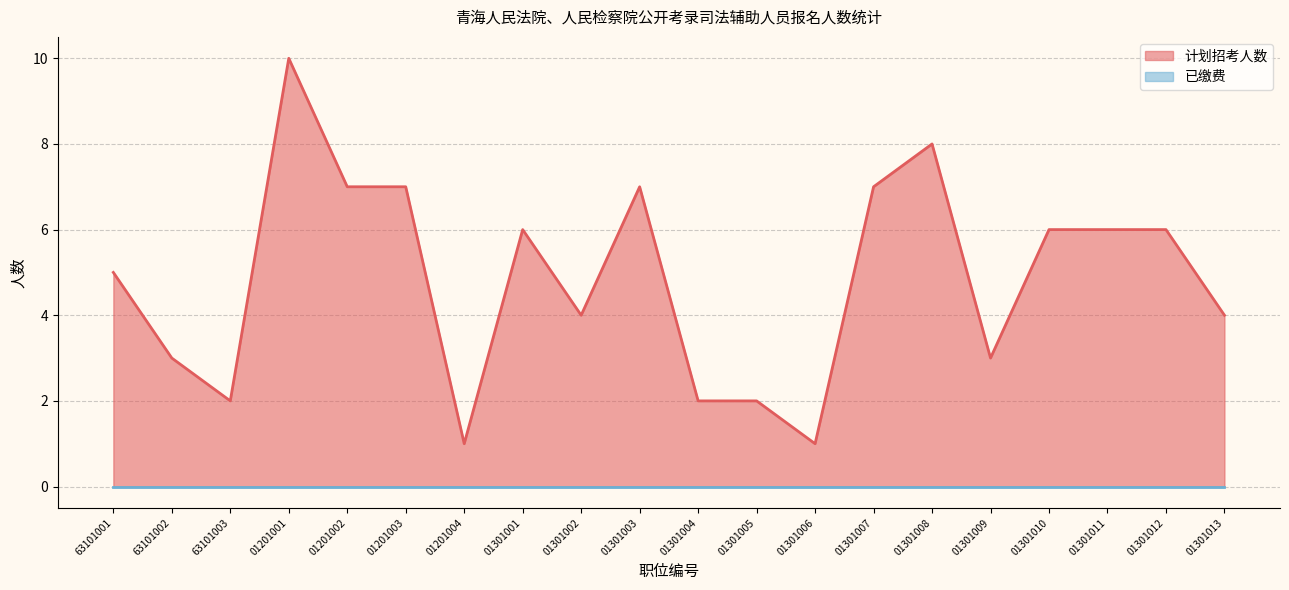

Rank the categories by value from lowest to highest.

01201004, 01301006, 63101003, 01301004, 01301005, 63101002, 01301009, 01301002, 01301013, 63101001, 01301001, 01301010, 01301011, 01301012, 01201002, 01201003, 01301003, 01301007, 01301008, 01201001